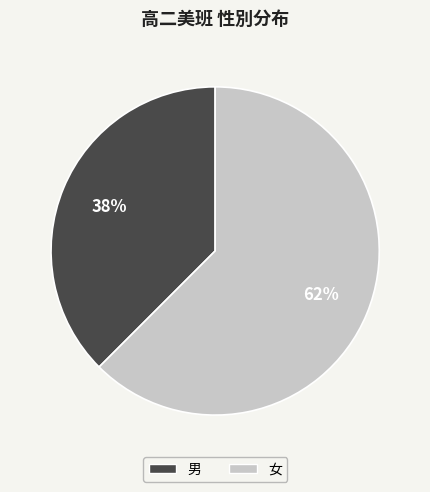

Which category has the smallest portion of the pie?

男